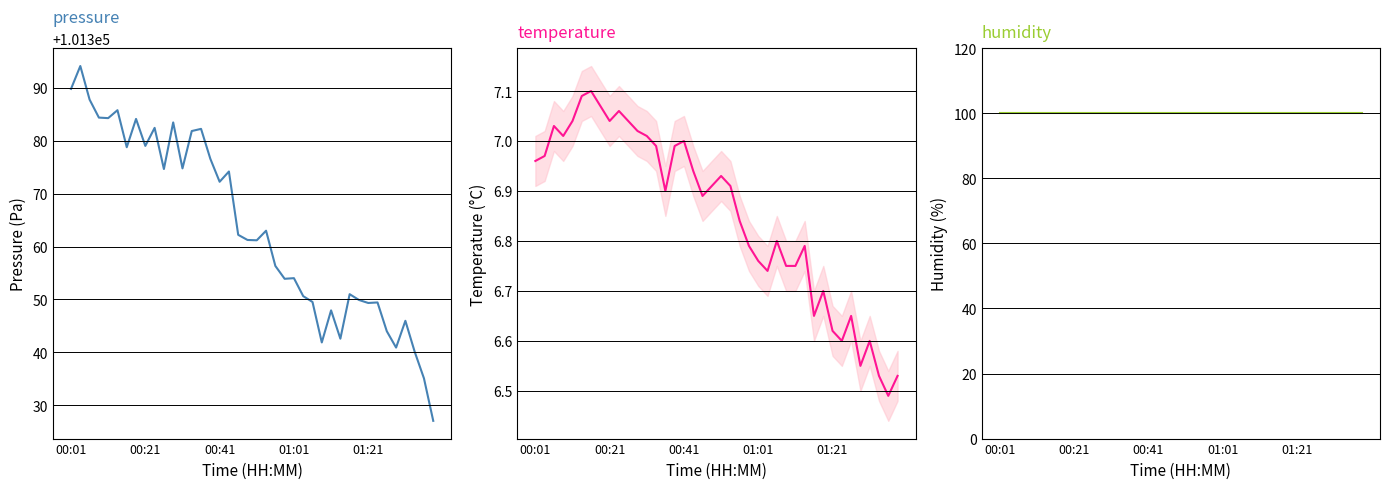

Is the value of humidity at 16 greater than the value of pressure at 25?

No